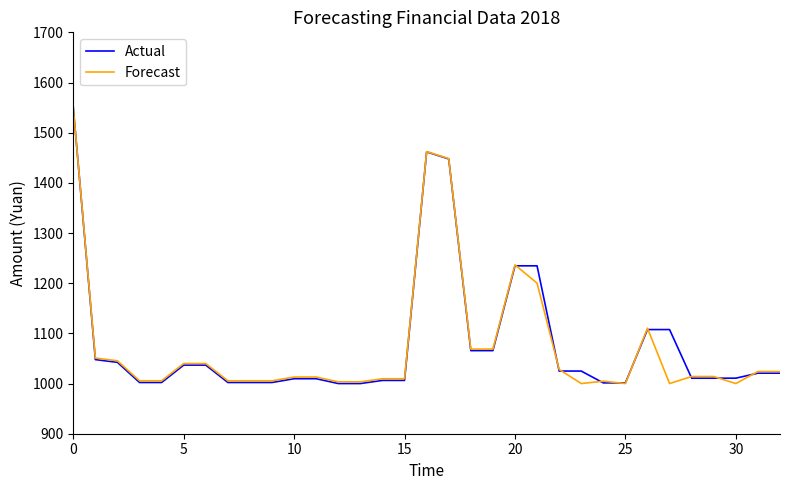

What is the minimum value shown in the chart?

1000.0